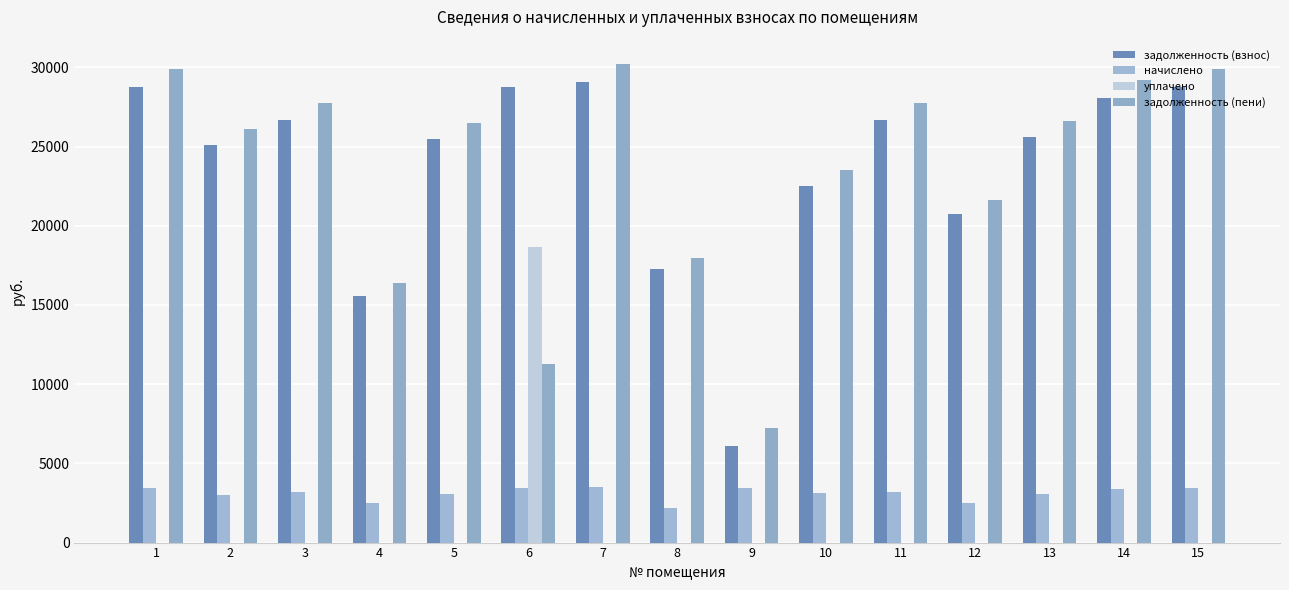

Is the value of начислено at 13 greater than the value of задолженность (взнос) at 12?

No